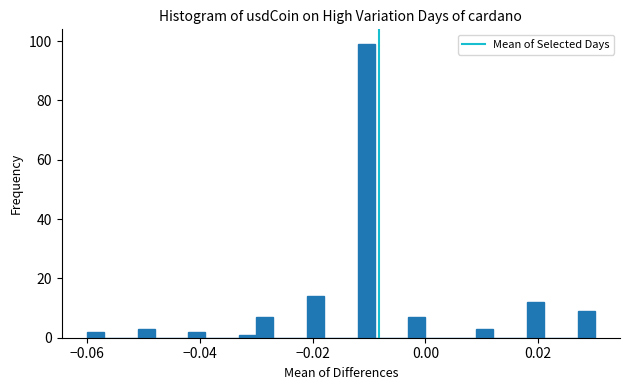

Read against the x-axis, roughly where is the centre of the tallest bar?

-0.010